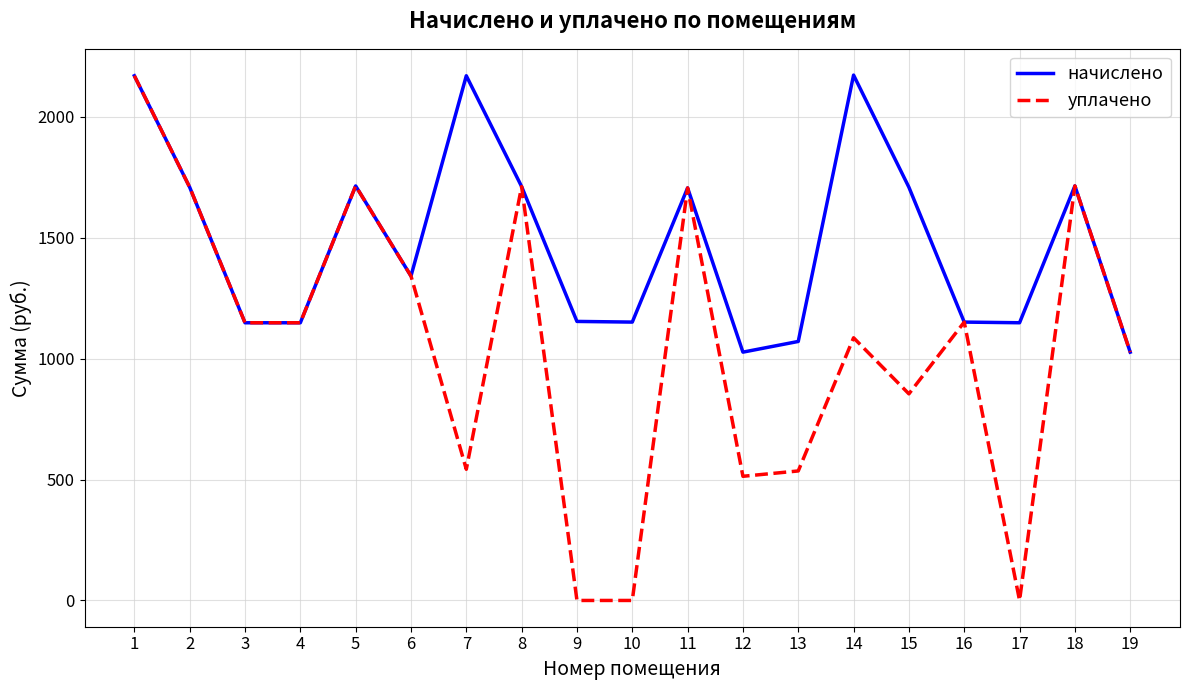

List the series in order of their overall mean, highest first.

начислено, уплачено